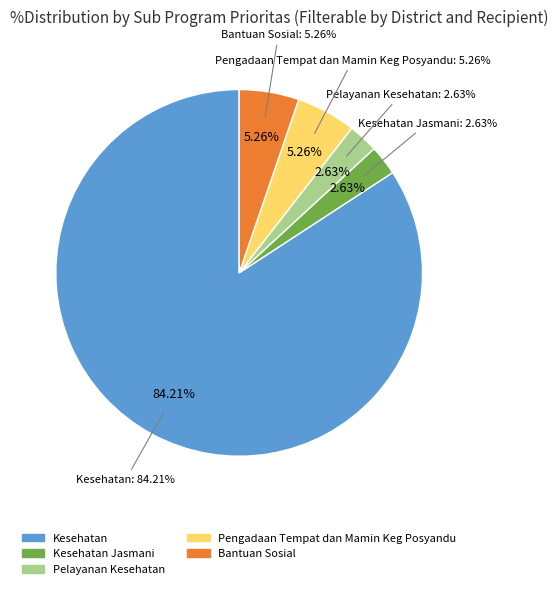

Count the number of slices in the pie.

5